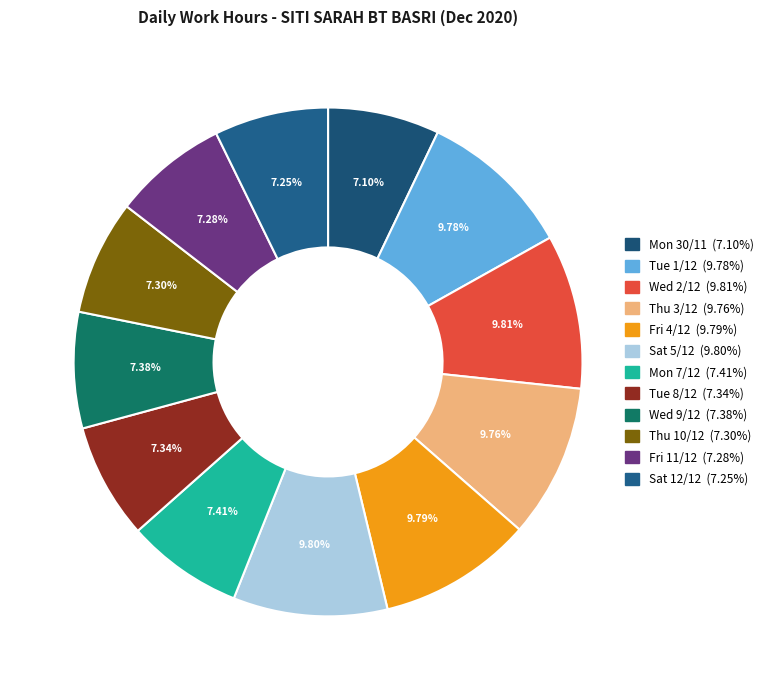

To the nearest percent, what is the difference between the largest and smallest slice percentages?

3%